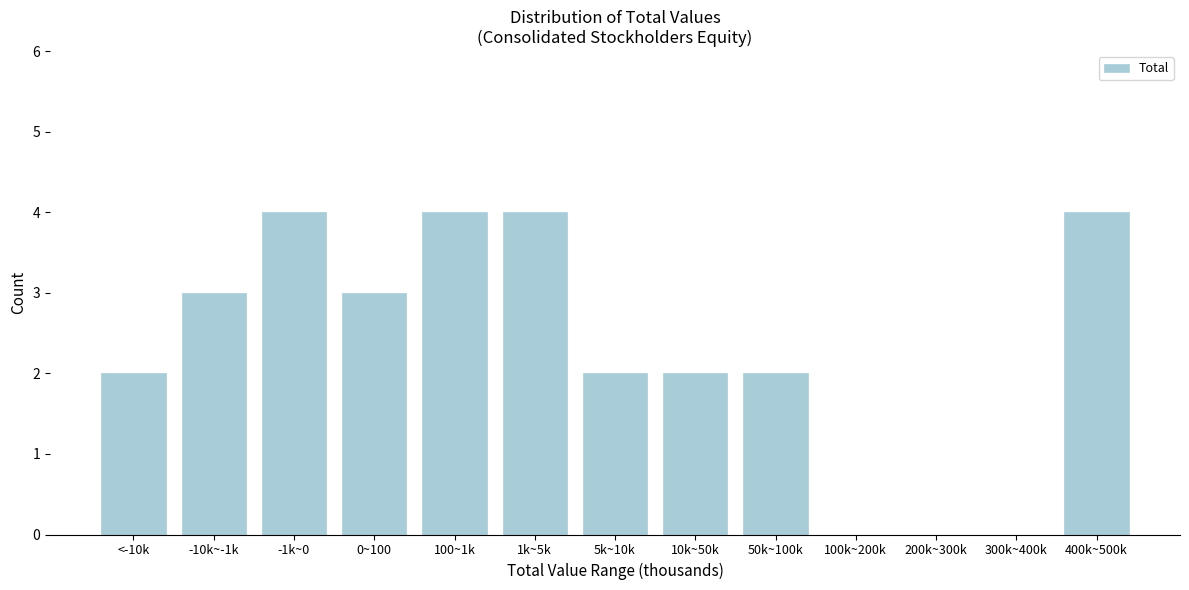

Reading right to left, transcribe all the data shown in this chart.

400k~500k=4	300k~400k=0	200k~300k=0	100k~200k=0	50k~100k=2	10k~50k=2	5k~10k=2	1k~5k=4	100~1k=4	0~100=3	-1k~0=4	-10k~-1k=3	<-10k=2